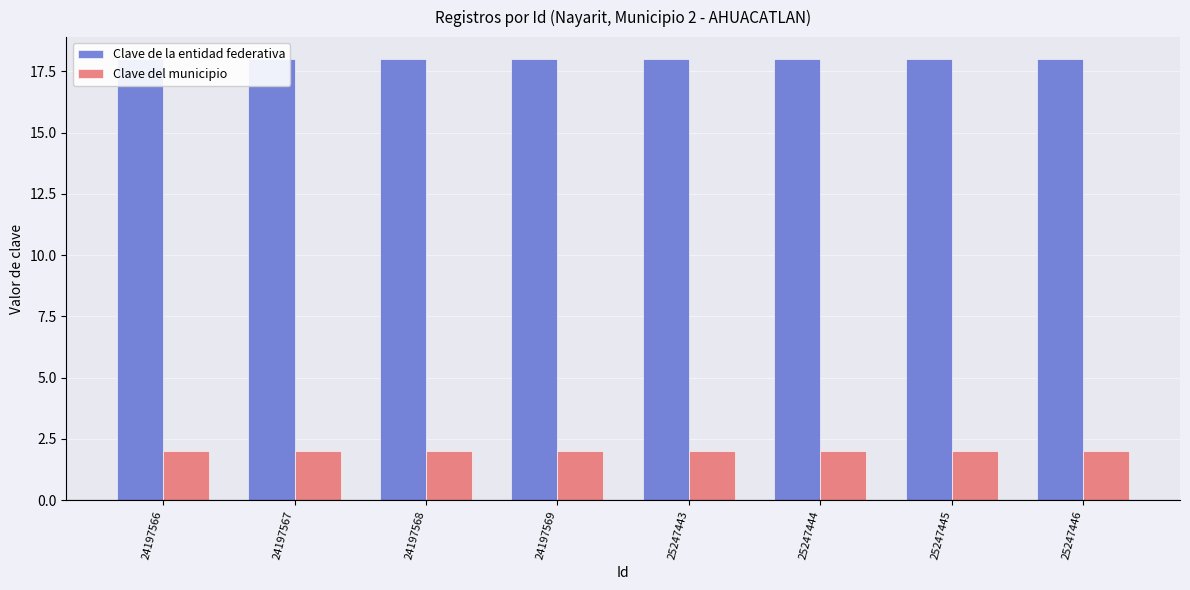

The Clave de la entidad federativa series shows 18 at 24197567. True or false?

True